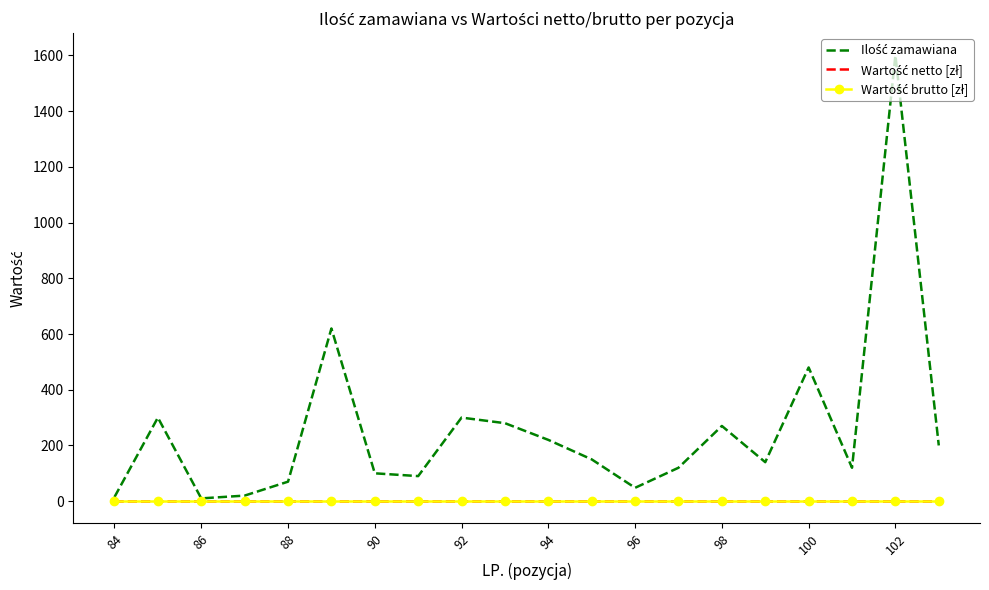

How many lines are shown in the chart?

3